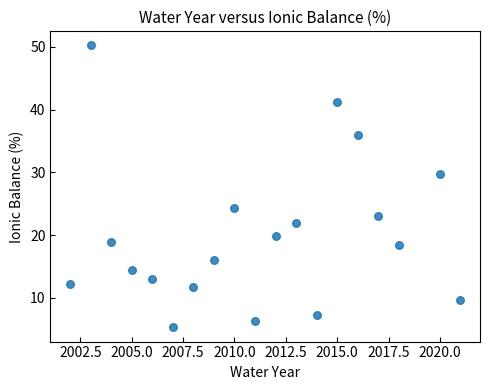

What is the range of X values (max minus min)?

19.0